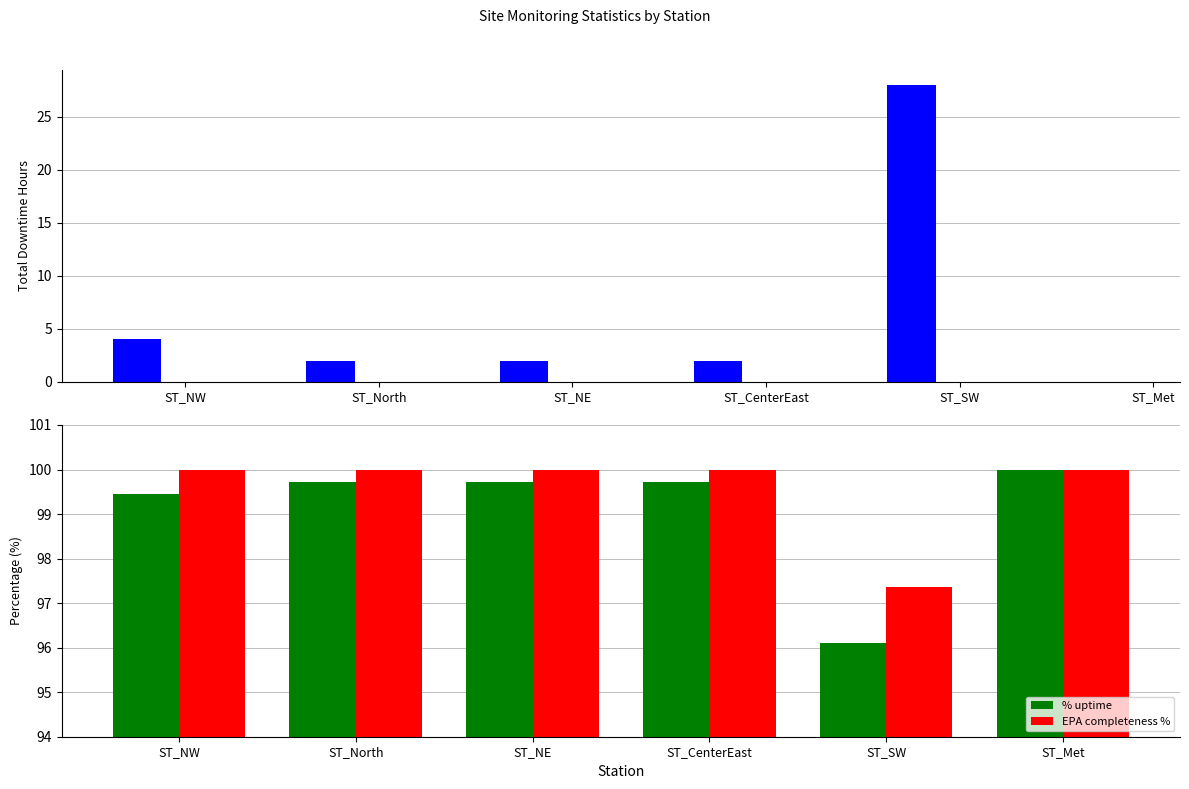

What is the difference between the maximum and minimum values in the % uptime series?

3.9